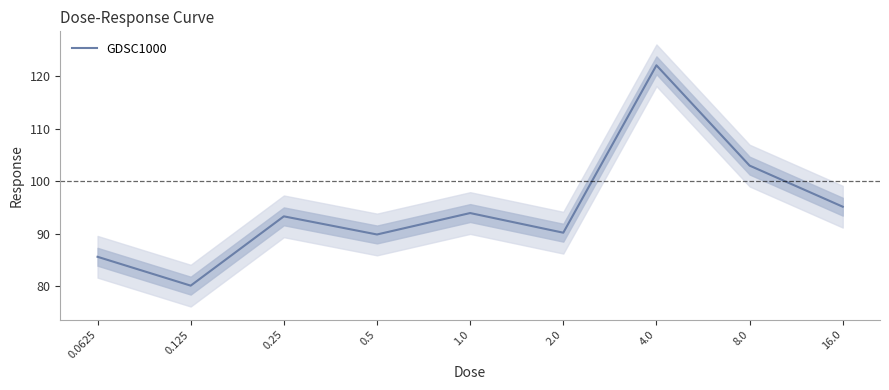

What is the label of the 8th point from the right?

0.125